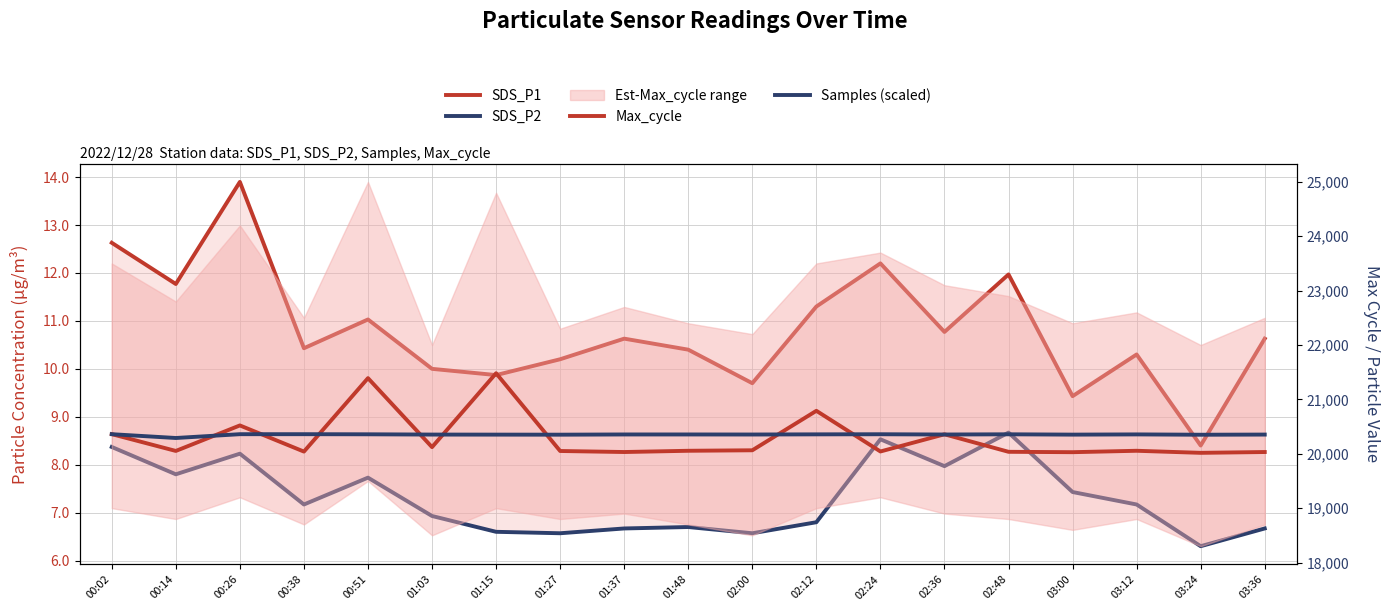

Rank the categories by SDS_P1 value from lowest to highest.

03:24, 03:00, 02:00, 01:15, 01:03, 01:27, 03:12, 01:48, 00:38, 01:37, 03:36, 02:36, 00:51, 02:12, 00:14, 02:48, 02:24, 00:02, 00:26